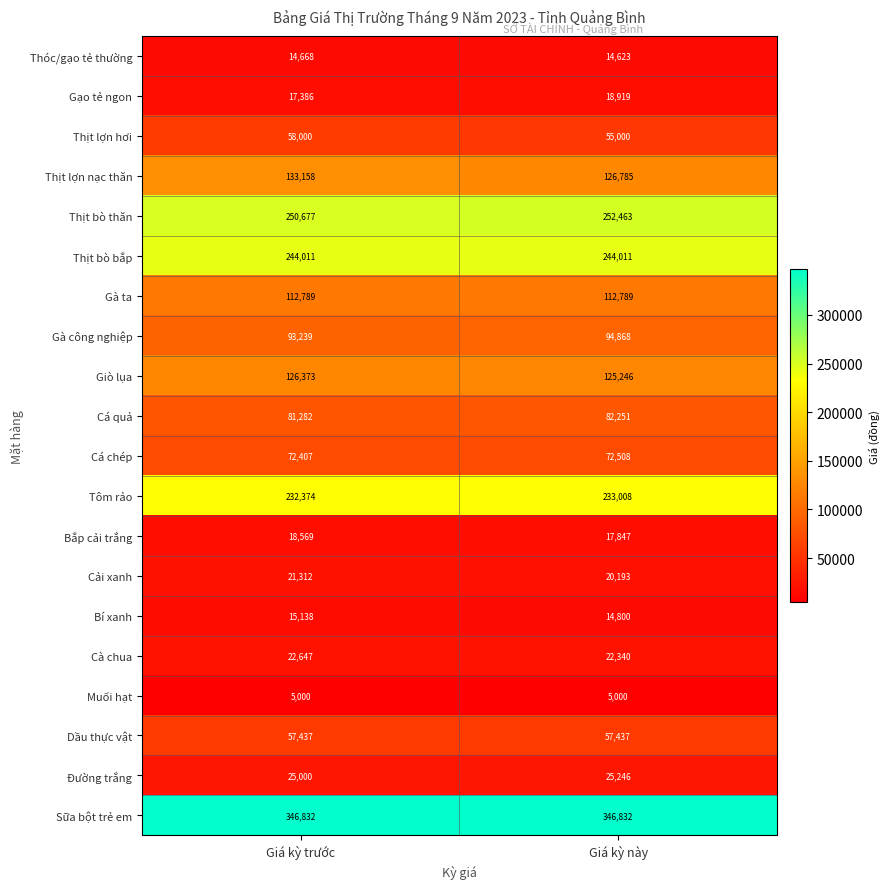

What is the minimum value shown in the chart?

5000